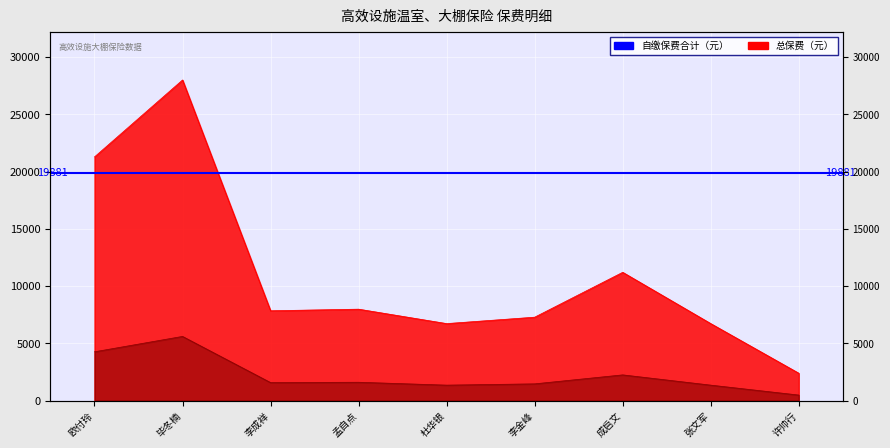

What is the total value across all series at 成启文?

13440